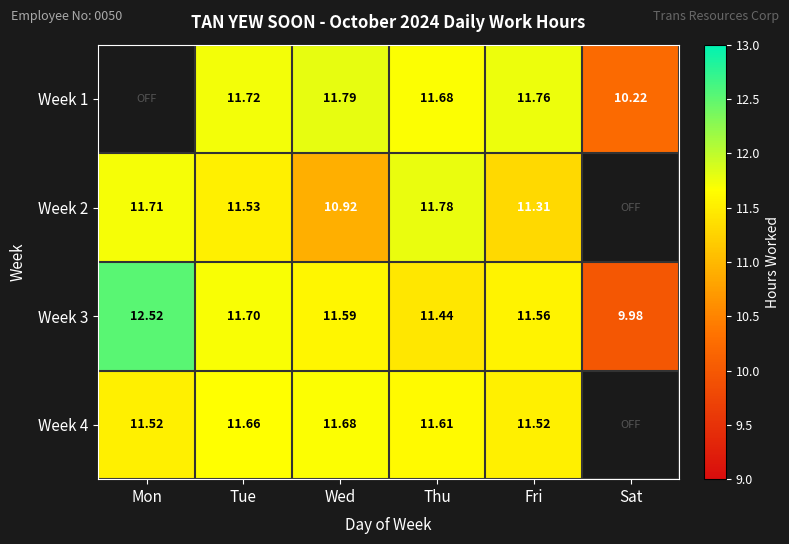

Is it true that Week 4 equals 8.0 at Fri?

False